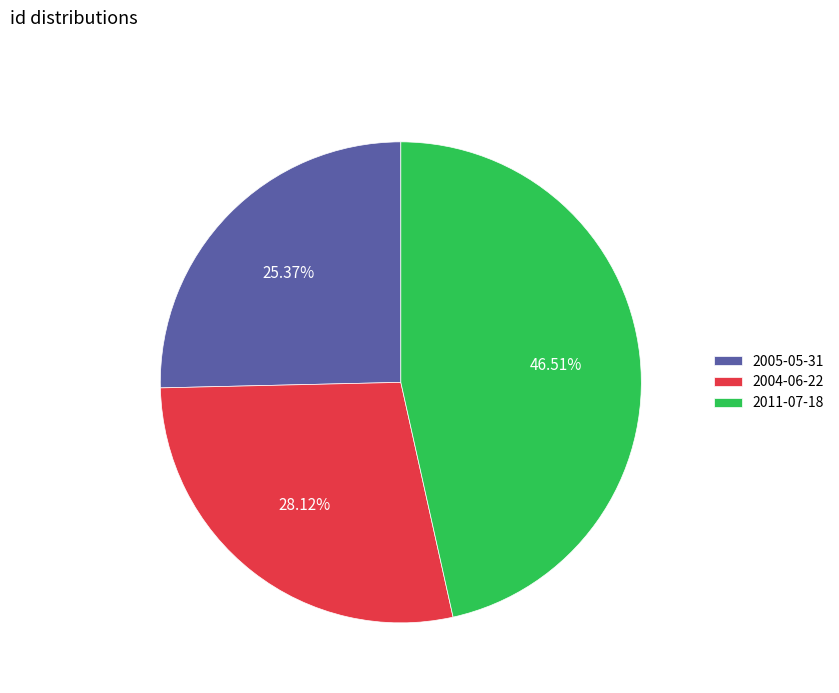

Which has a higher value, 2004-06-22 or 2011-07-18?

2011-07-18